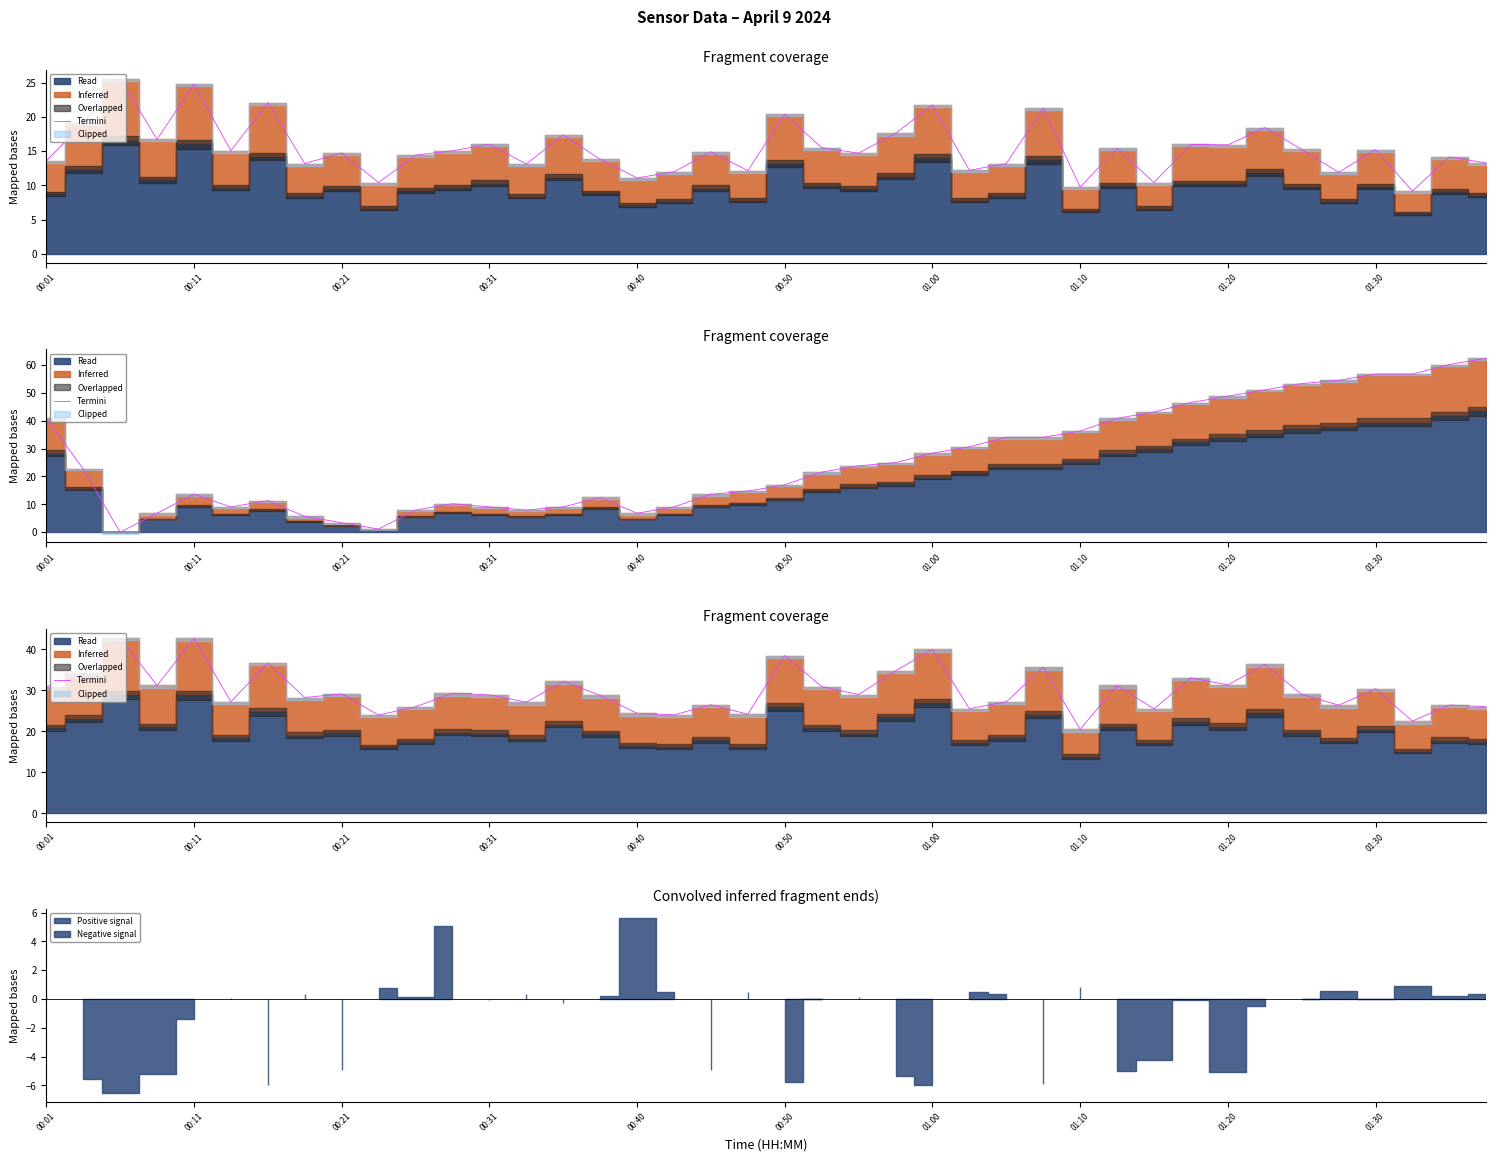

Read the value at 01:30.

30.4